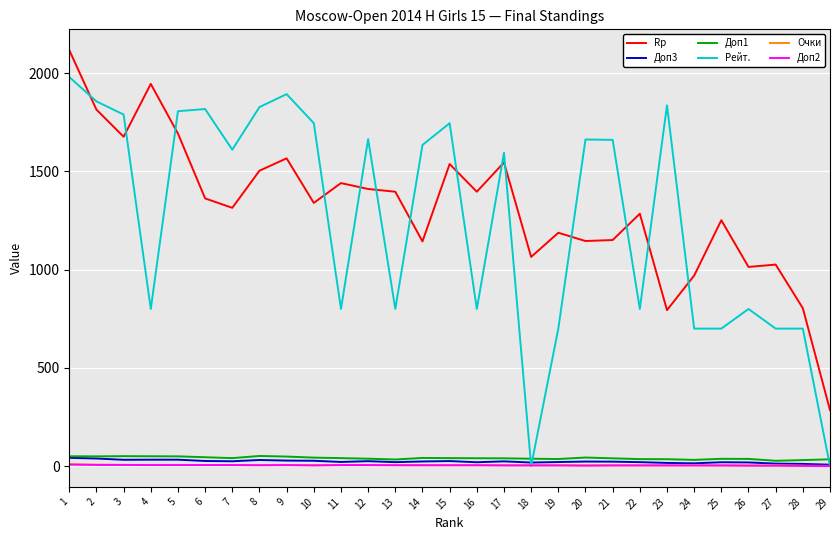

True or false: Очки and Rp cross at least once.

False